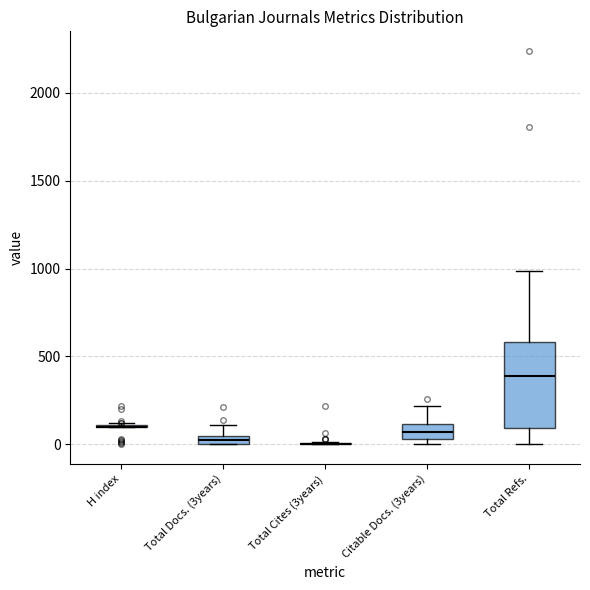

Which box is the tallest, from its lower edge to its upper edge?

Total Refs.